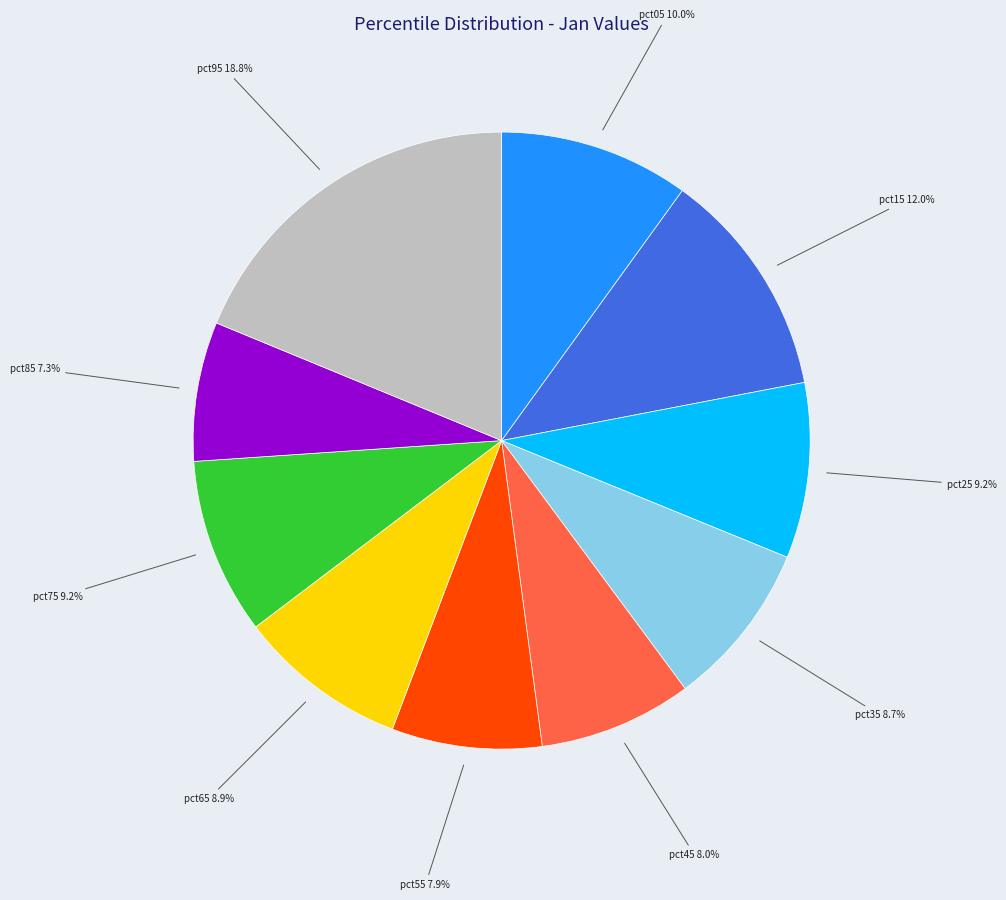

Between pct45 and pct85, which is larger?

pct45